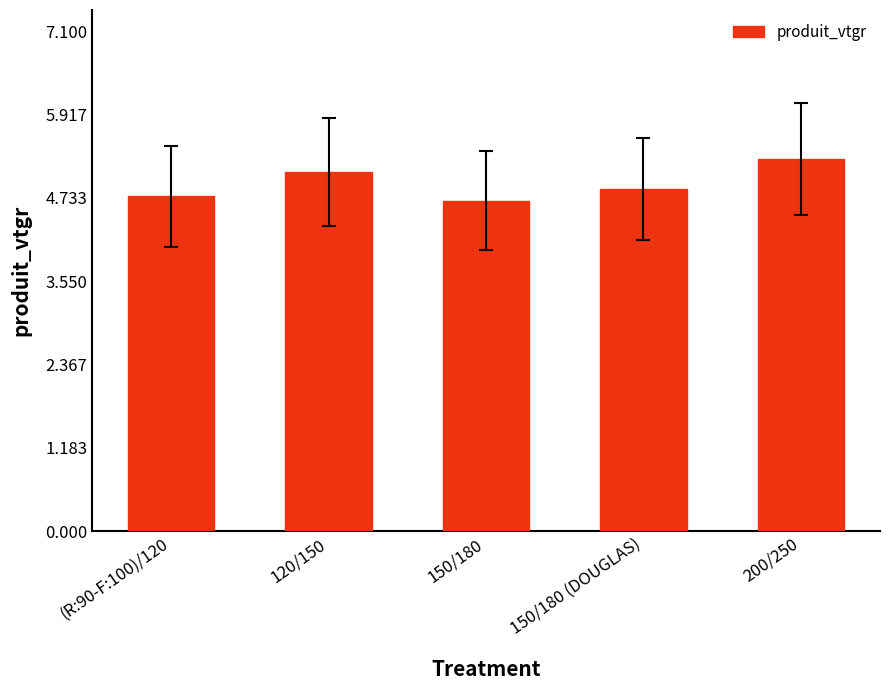

Are the bars grouped side by side (vs. stacked)?

No